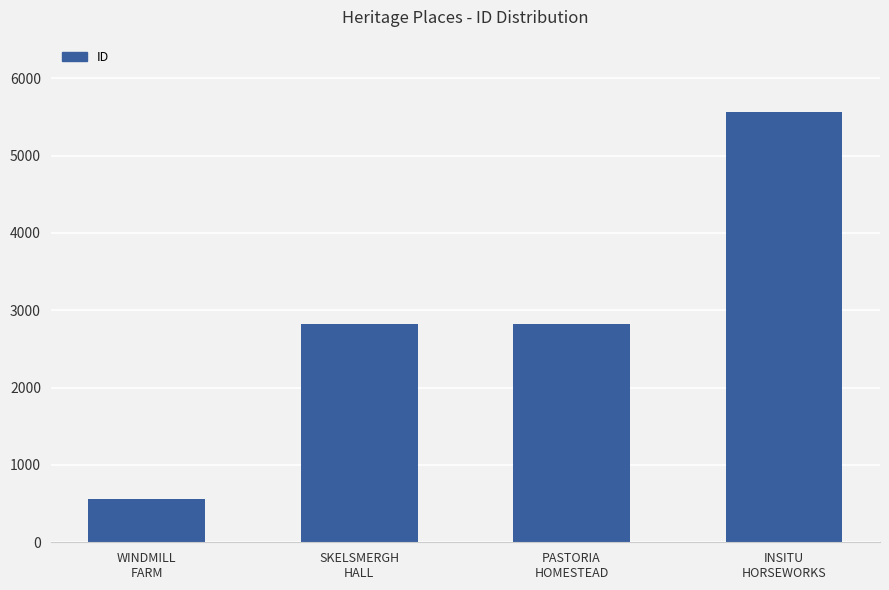

What is the average value?

2943